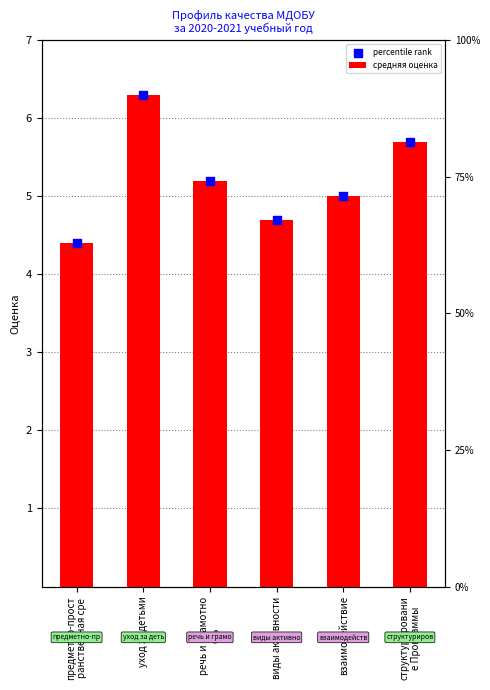

At how many categories does at least one series exceed 4?

6